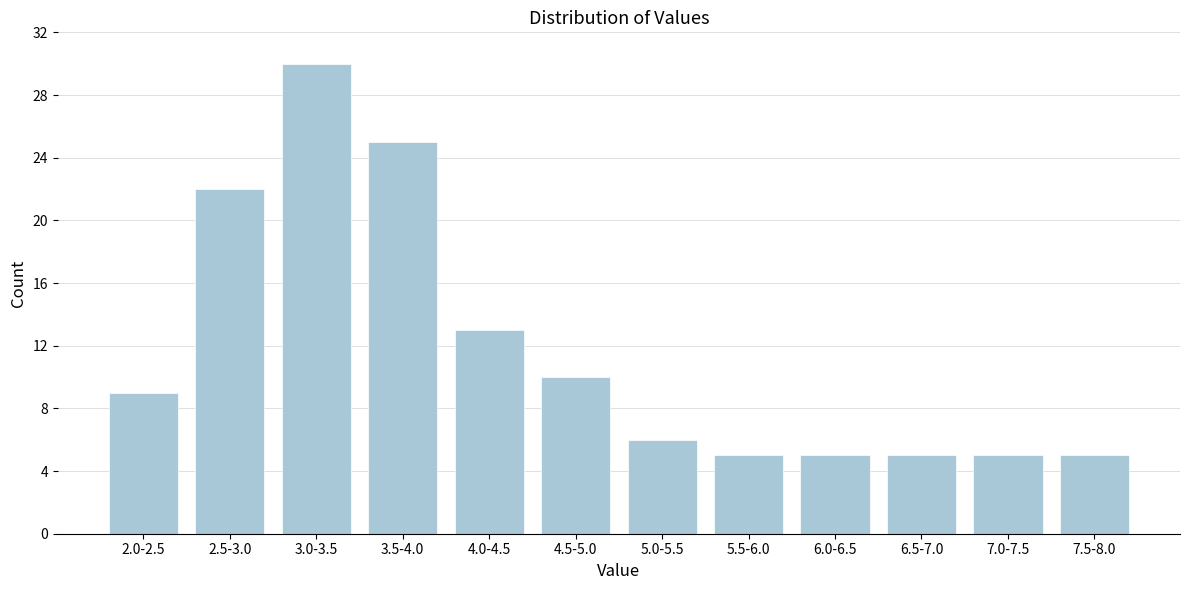

Reading left to right, what are all the values shown in this chart?

2.0-2.5=9	2.5-3.0=22	3.0-3.5=30	3.5-4.0=25	4.0-4.5=13	4.5-5.0=10	5.0-5.5=6	5.5-6.0=5	6.0-6.5=5	6.5-7.0=5	7.0-7.5=5	7.5-8.0=5